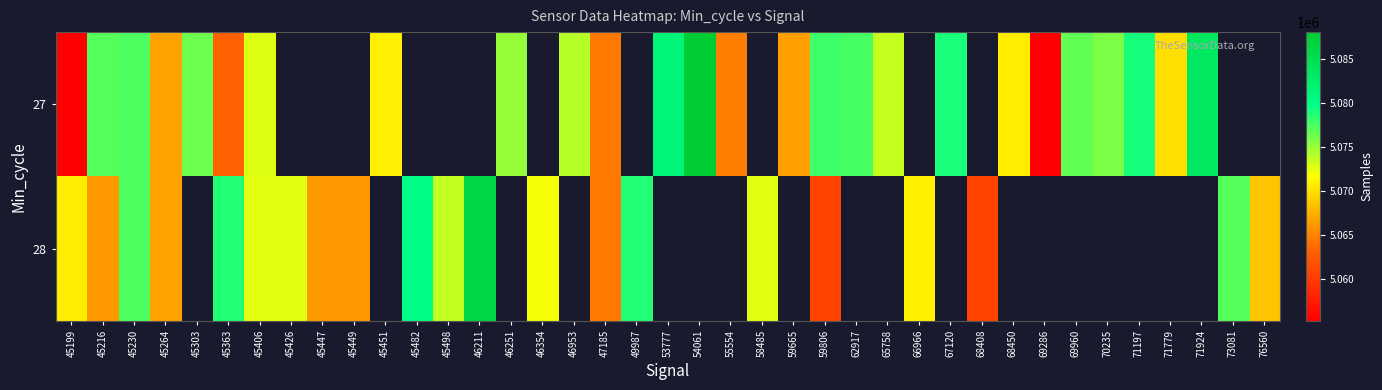

True or false: 28 has a value of 5068500.0 at 76560.

True